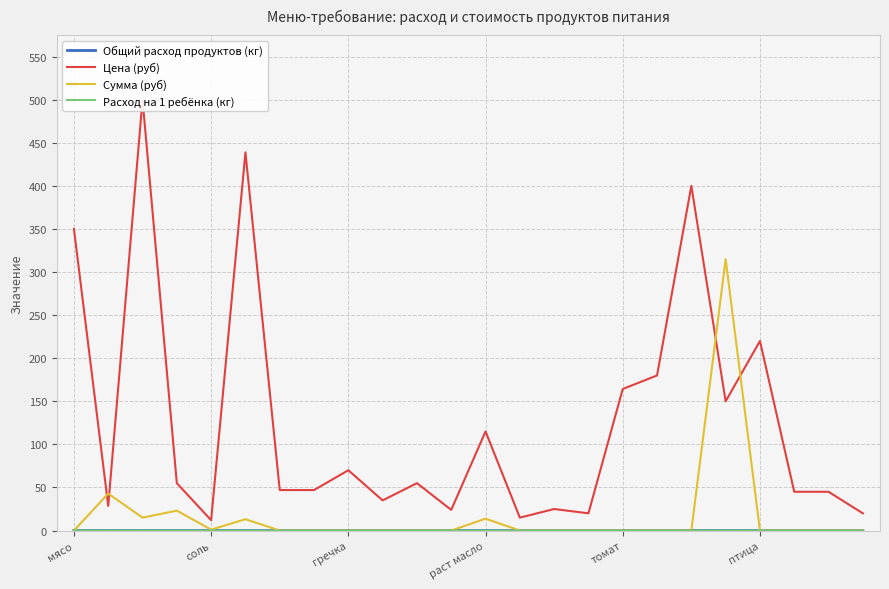

How many lines are shown in the chart?

4